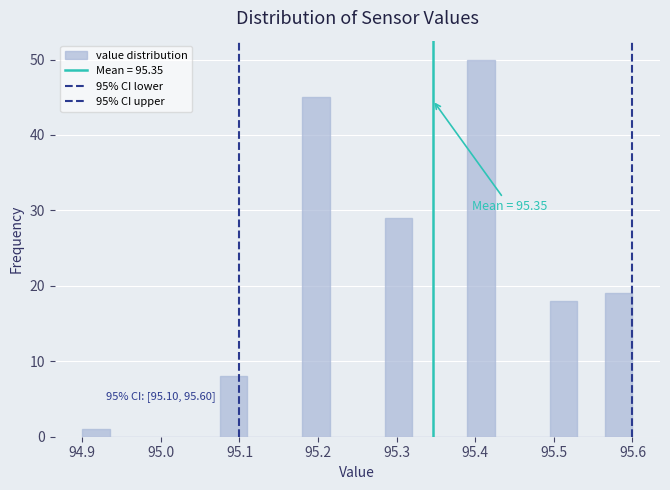

Read against the x-axis, roughly where is the centre of the tallest bar?

95.41